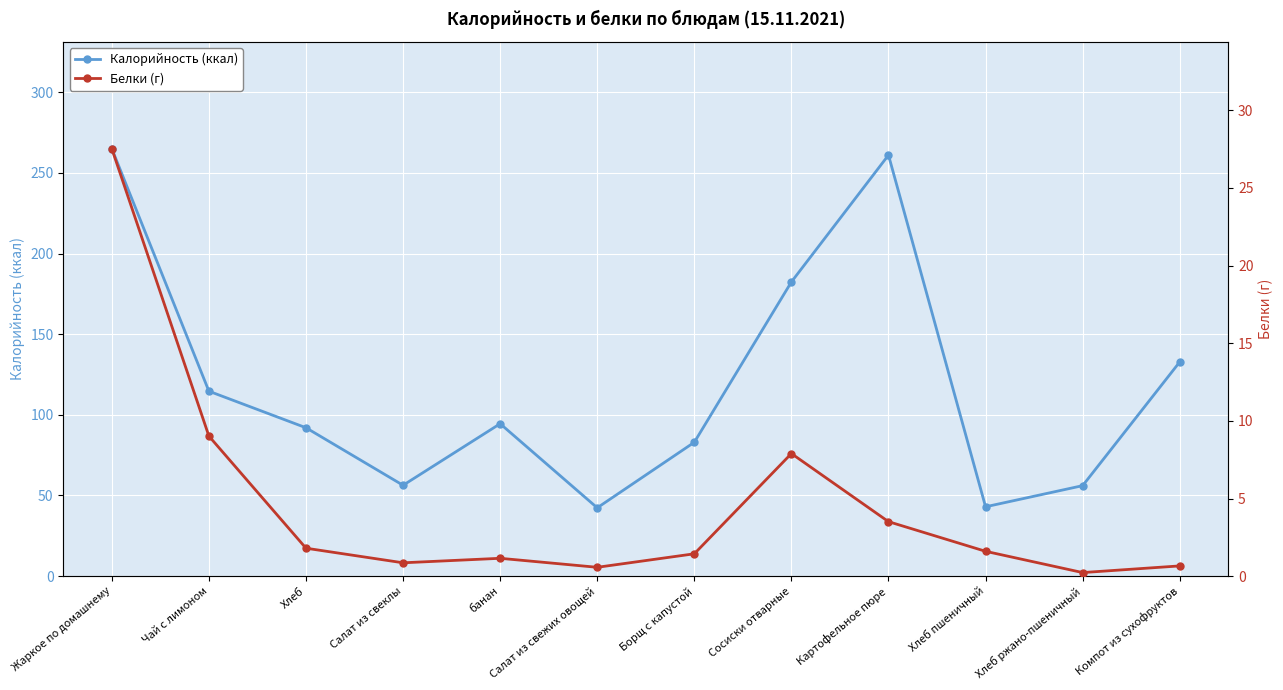

What is the label of the 2nd point from the left?

Чай с лимоном